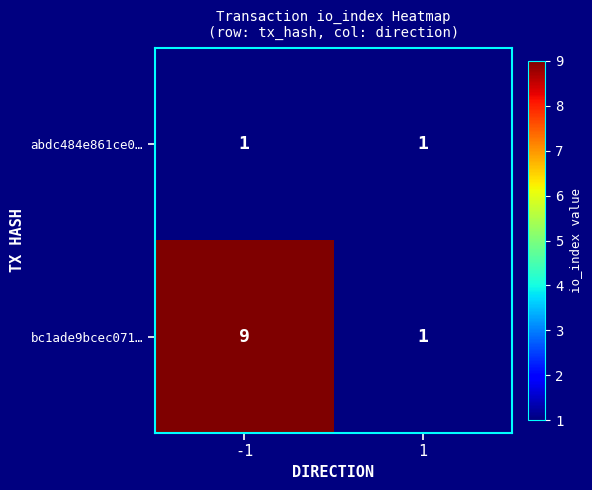

Read the bc1ade9bcec071… value at -1.

9